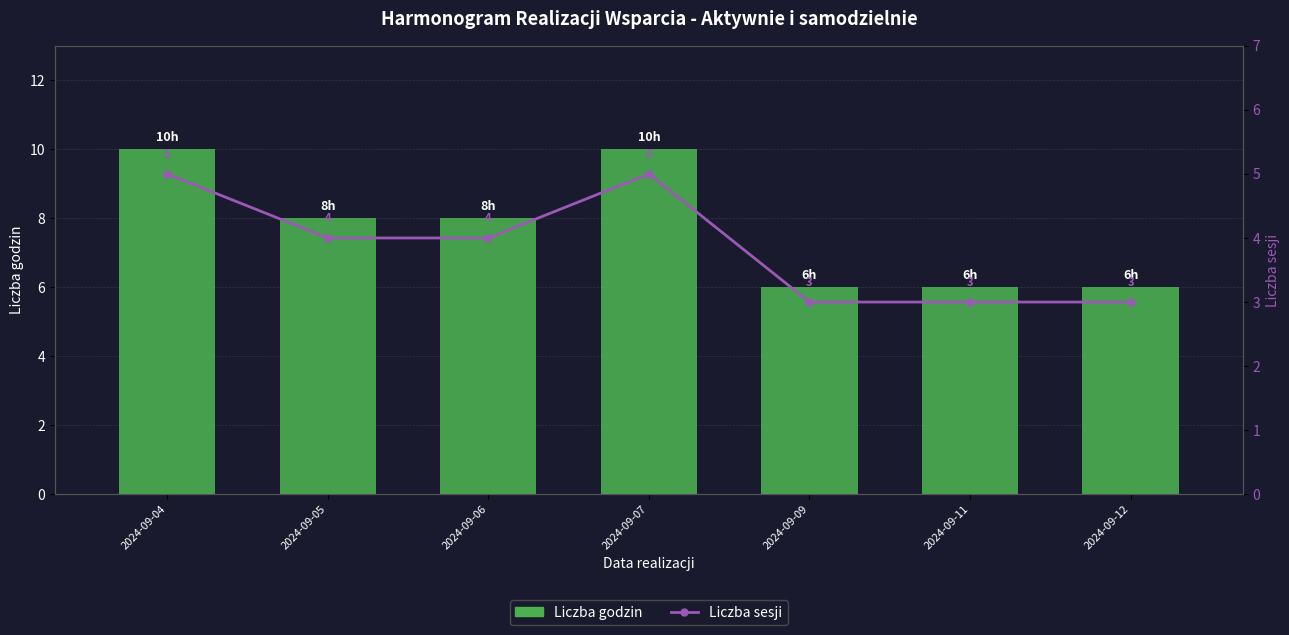

What is the difference between the maximum and minimum values in the Liczba sesji series?

2